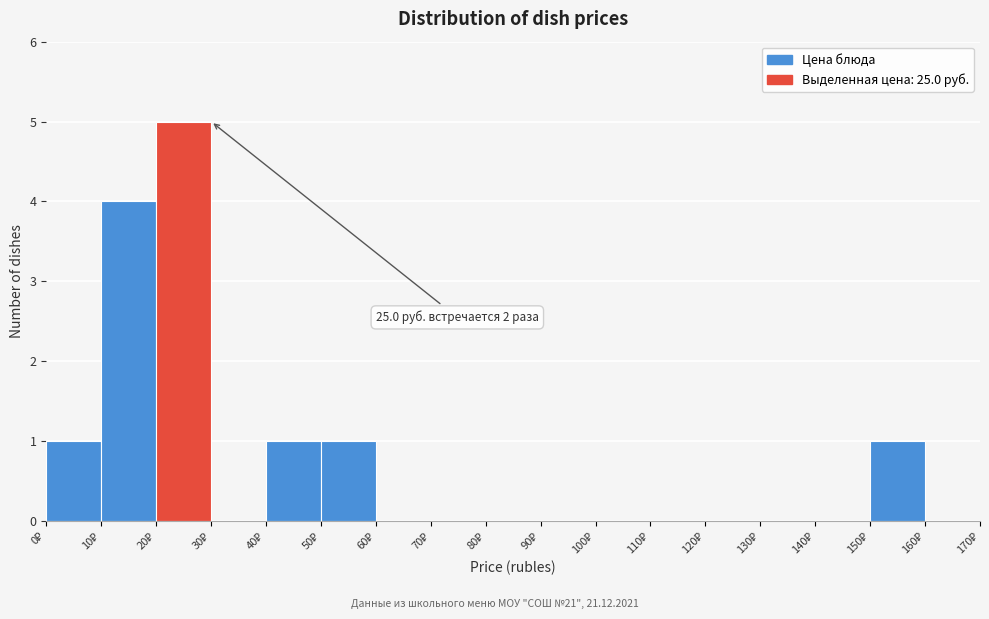

Over which range of the x-axis is the bar tallest?

20 to 30